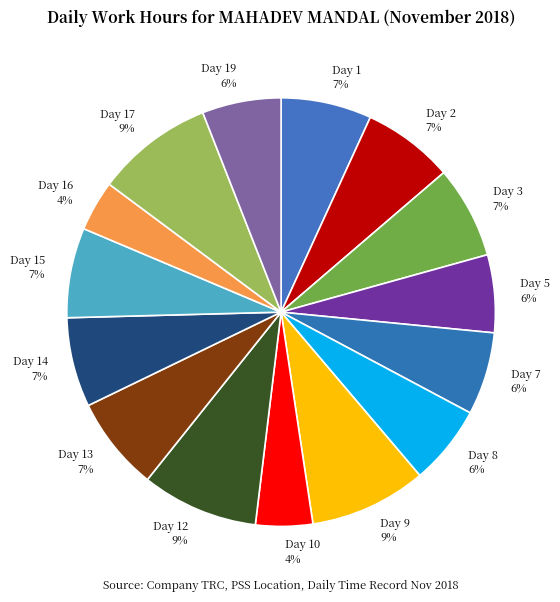

Does Day 9 account for over 50% of the chart?

No